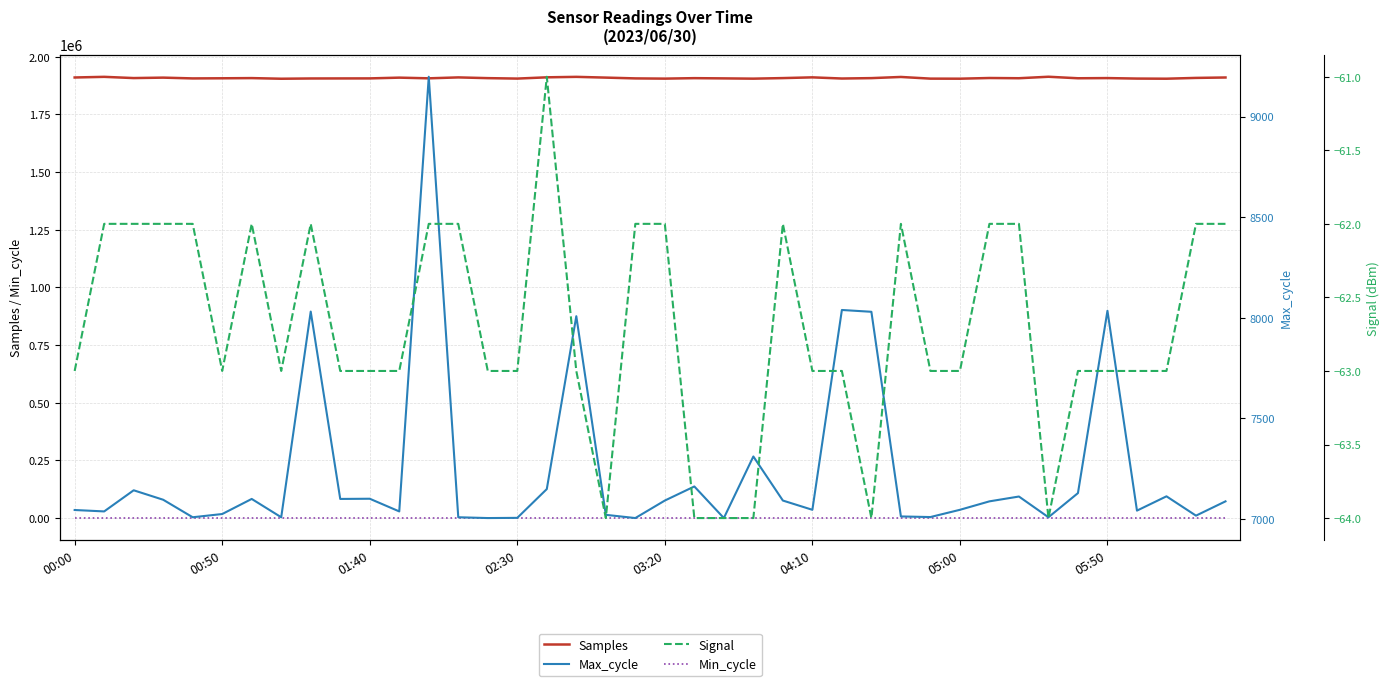

Is this an area chart (filled region under the line)?

No